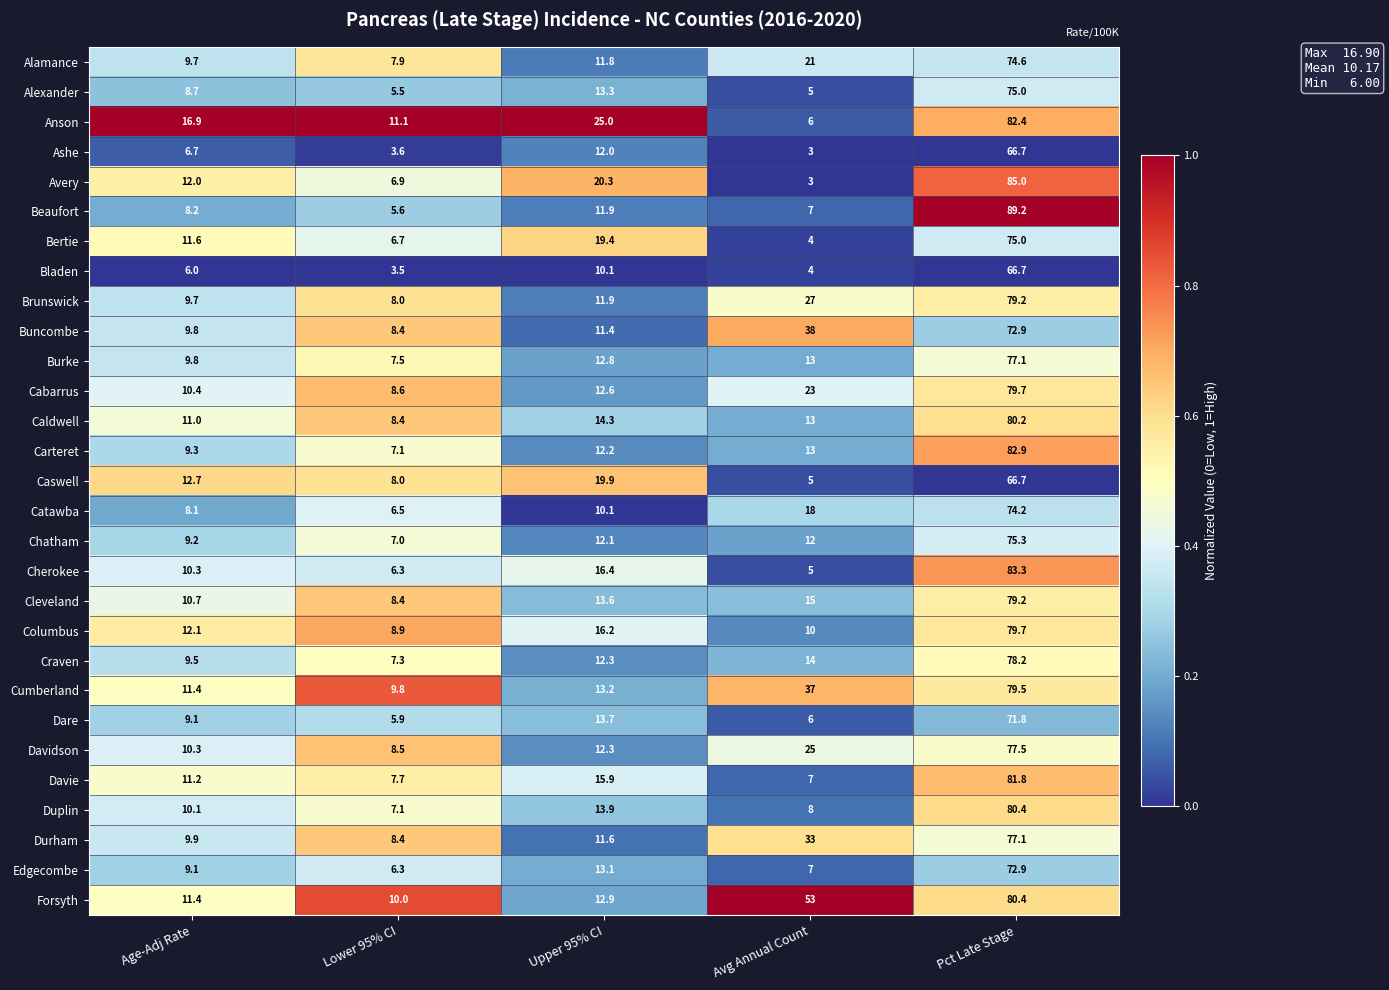

True or false: Carteret has a value of 5.5 at Upper 95% CI.

False